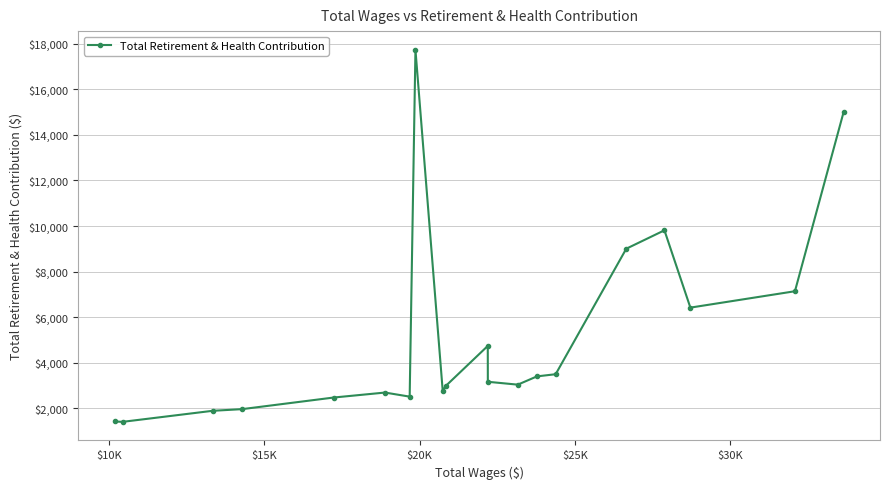

True or false: the data has more than 2 interior local peaks.

True